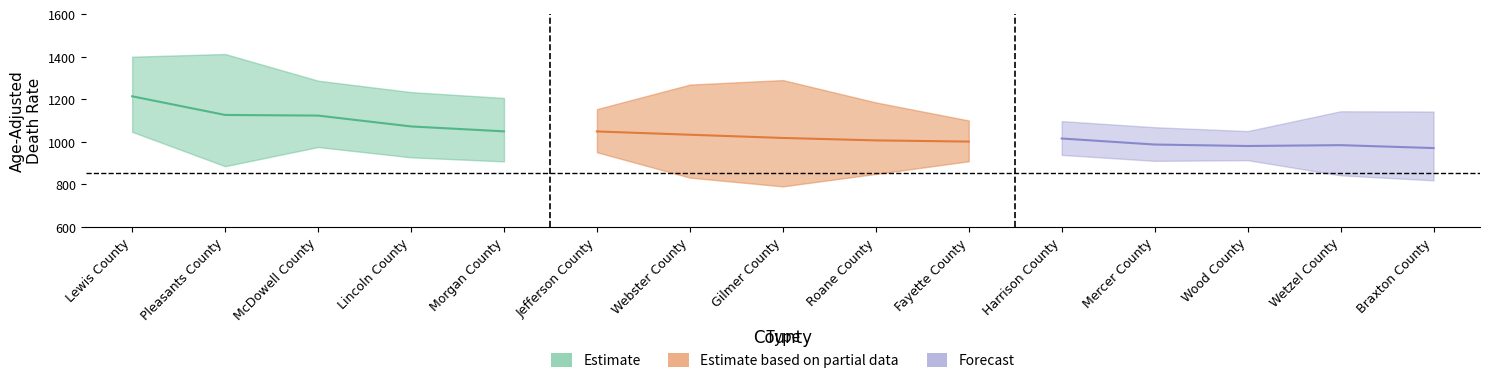

How many lines are shown in the chart?

3